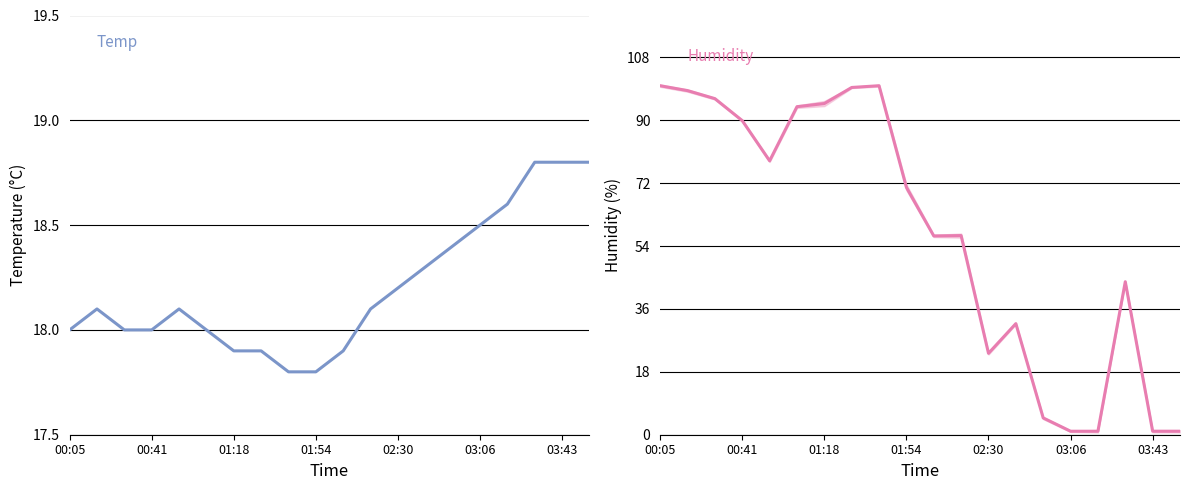

Does the chart display data point markers on the line(s)?

No